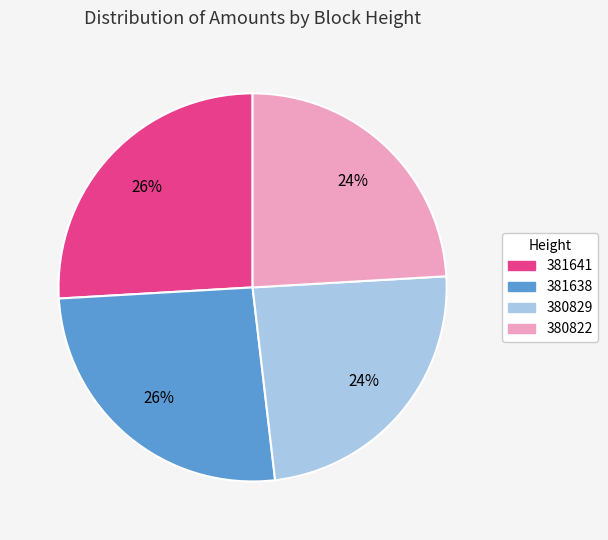

To the nearest percent, what is the difference between the largest and smallest slice percentages?

2%